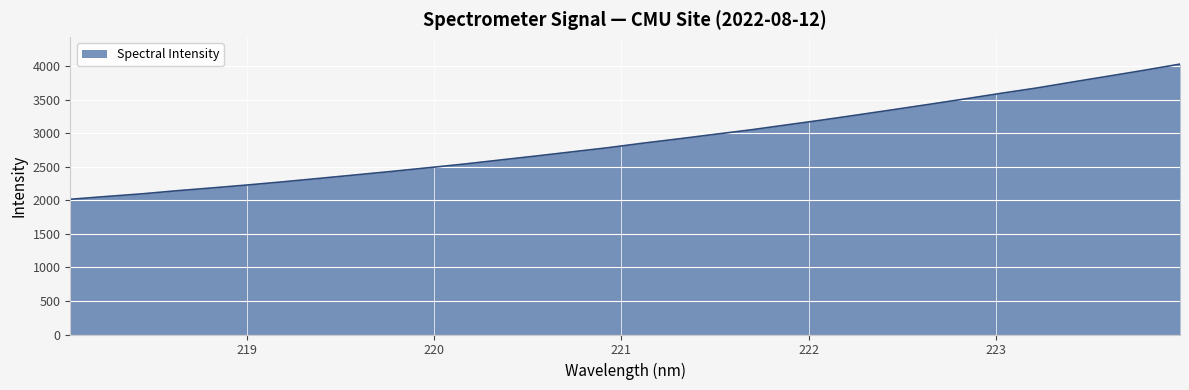

What is the sum of all values?

92449.0